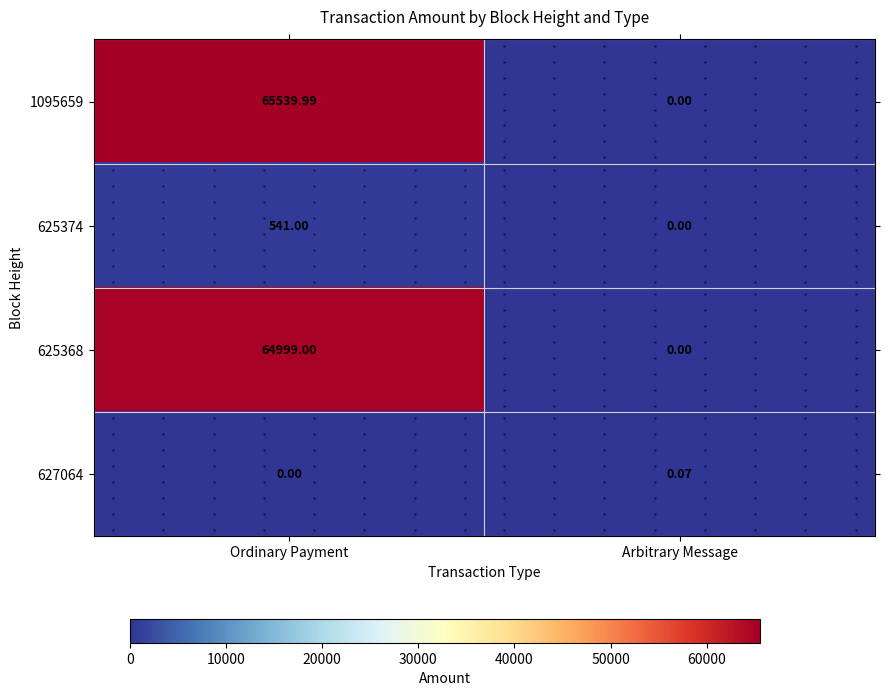

How many positive values does the 625368 series have?

1